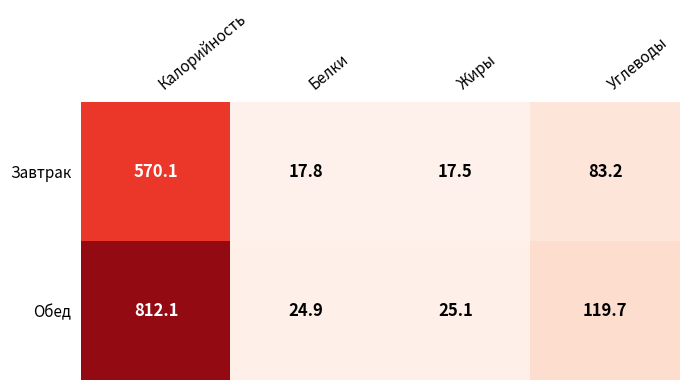

Where does the Завтрак series first go above 83?

Калорийность